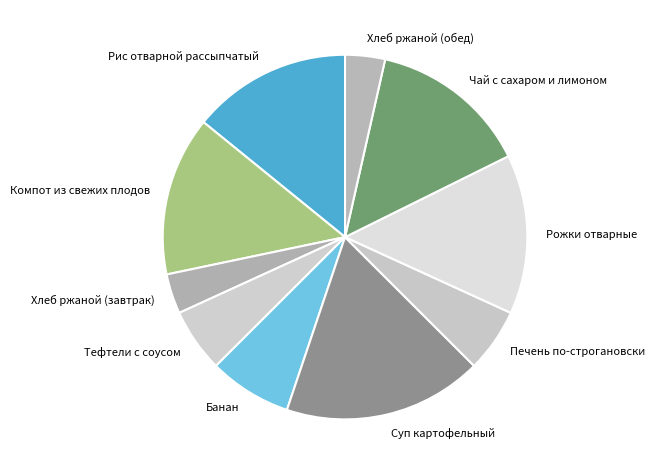

Does any single category account for the majority?

No